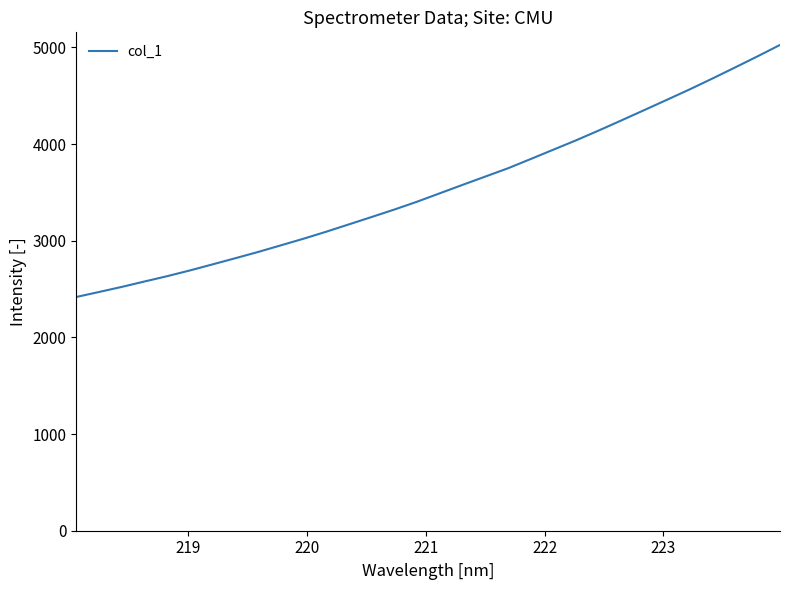

What is the greatest value displayed?

5026.1